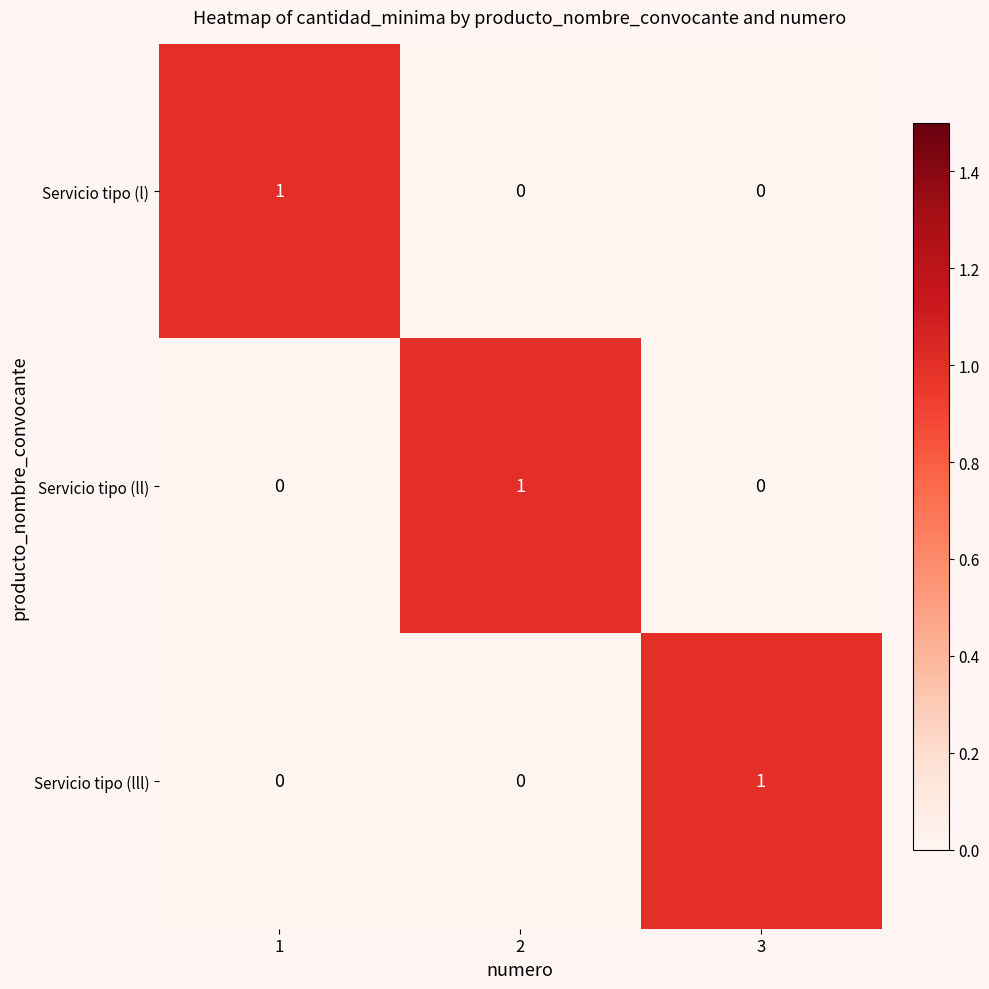

The value of Servicio tipo (l) at 2 is 0. True or false?

True